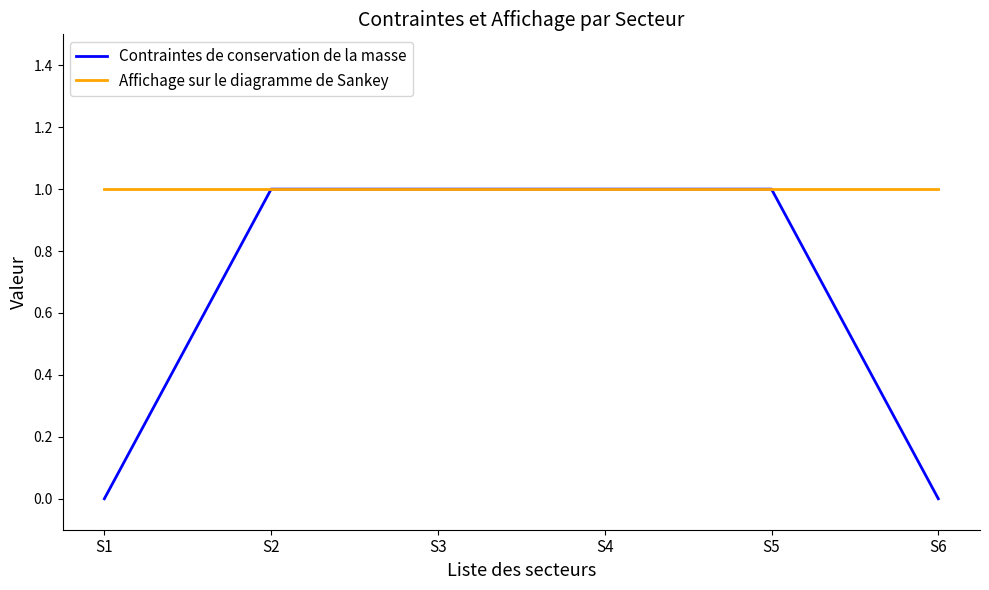

List the series in order of their overall mean, lowest first.

Contraintes de conservation de la masse, Affichage sur le diagramme de Sankey